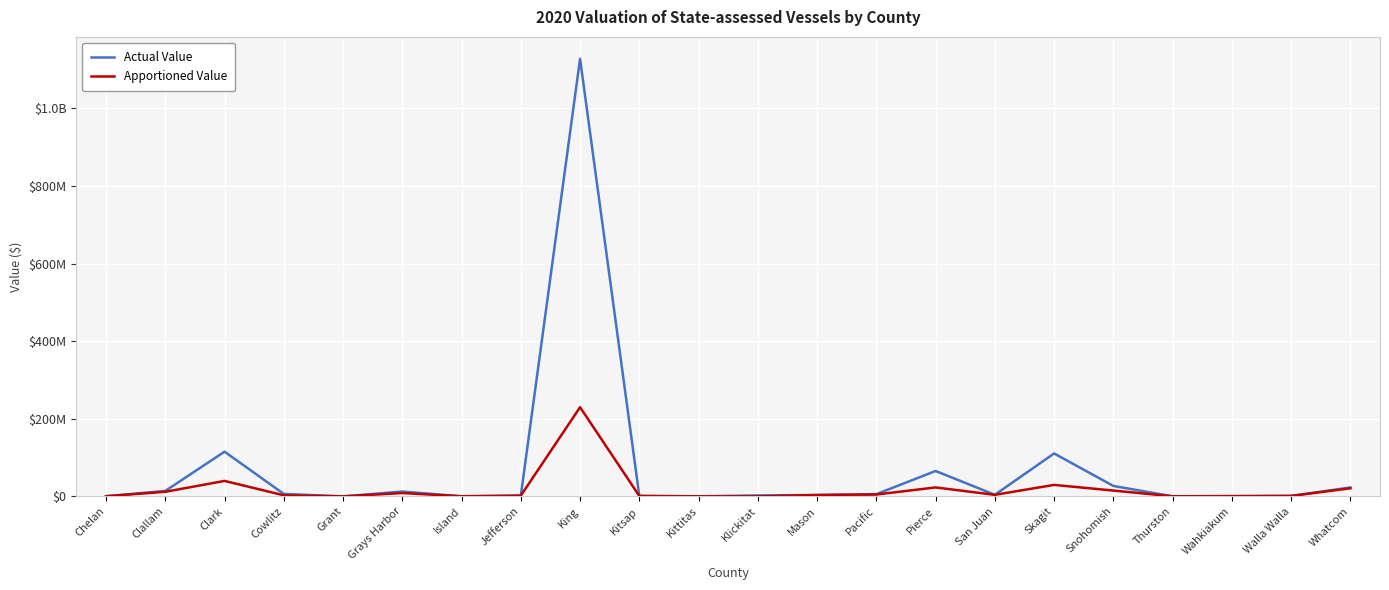

What is the total value across all series at Grant?

89072.9